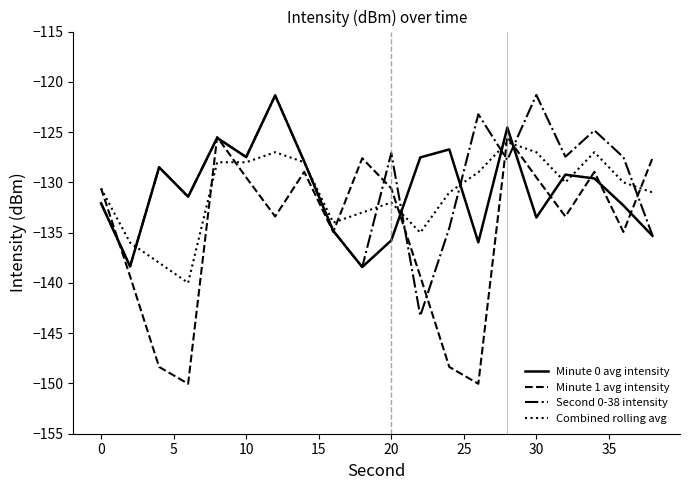

Which series has the largest range (max minus min)?

Minute 1 avg intensity